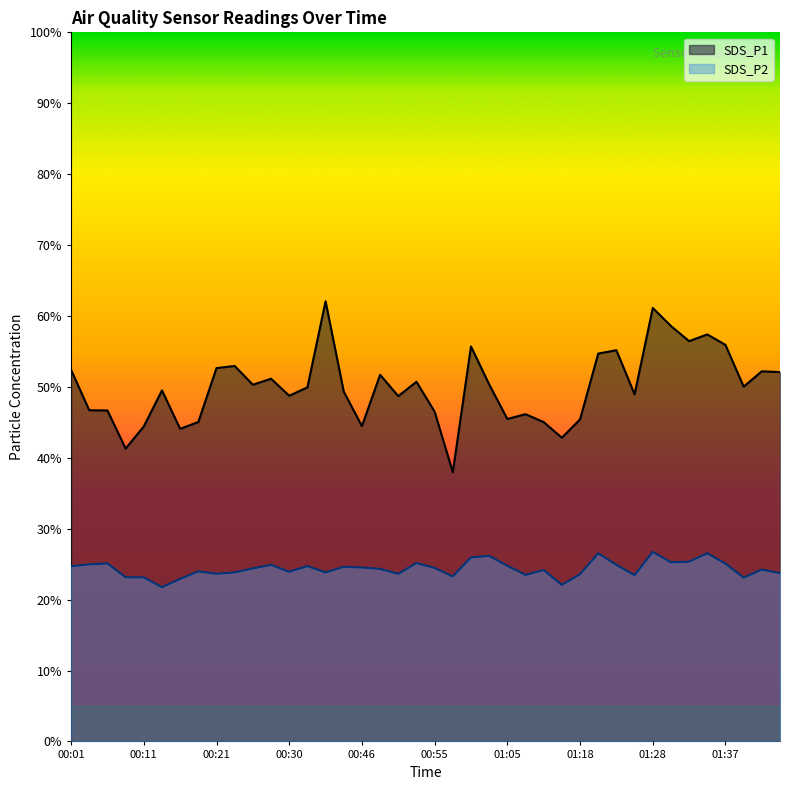

List the series in order of their peak value, lowest first.

SDS_P2, SDS_P1